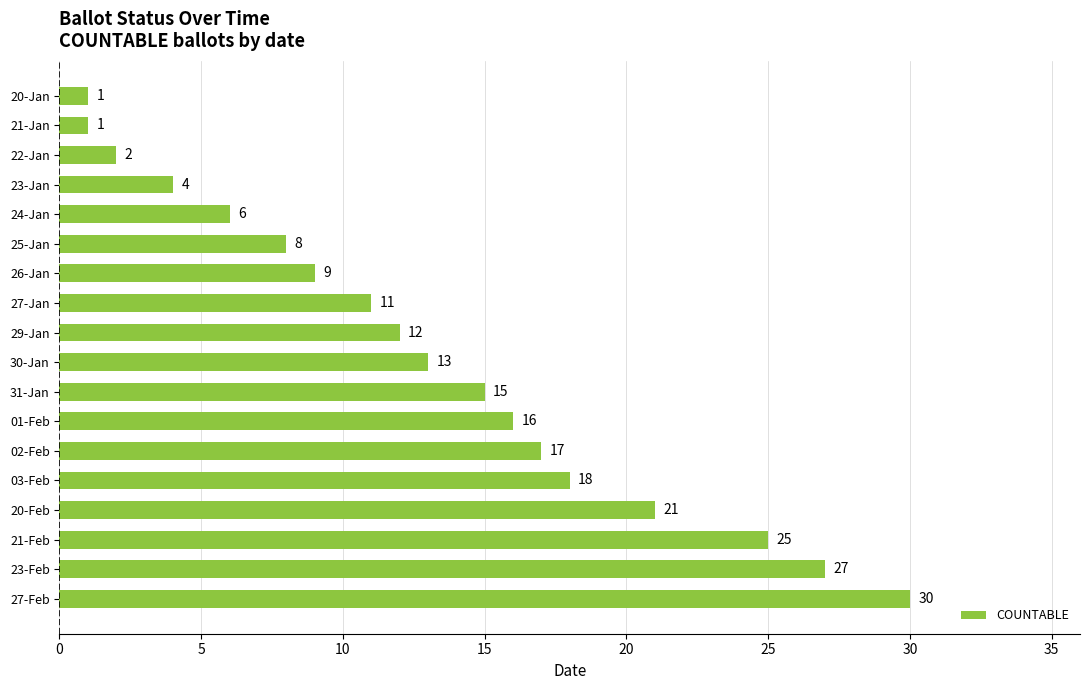

Is it true that the value at 20-Jan is 1?

True